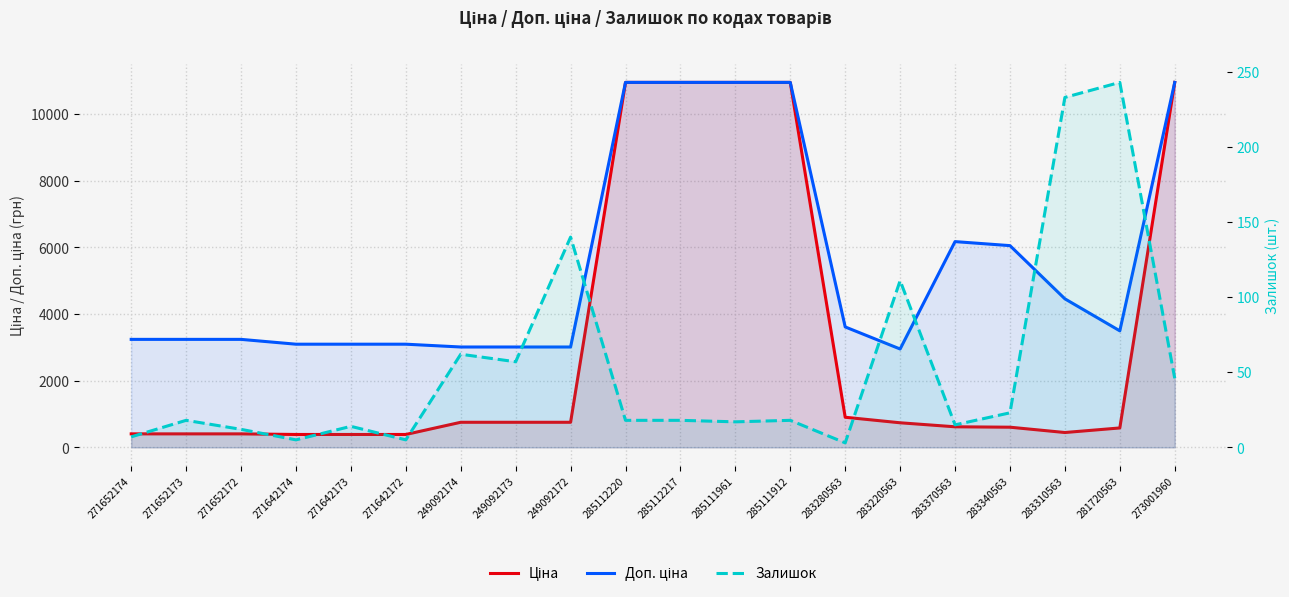

How many interior local valleys does the Ціна series have?

1